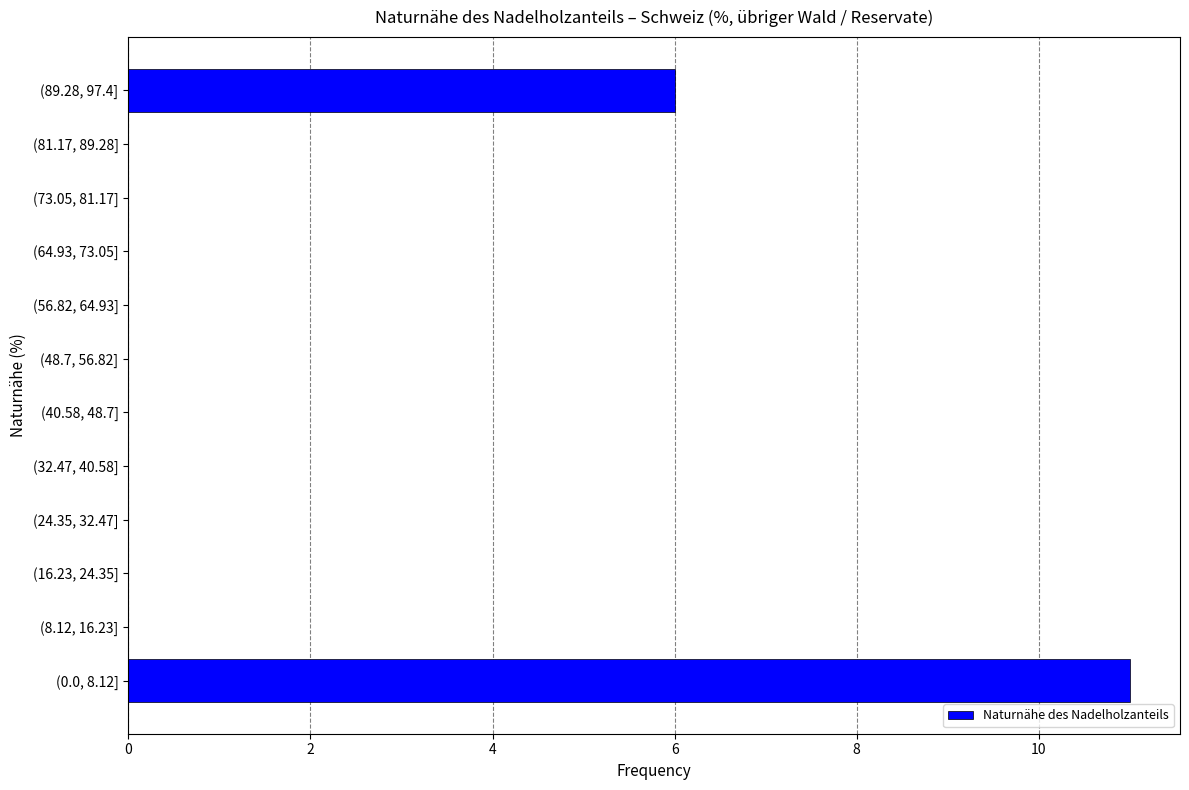

Reading bottom to top, what are all the values shown in this chart?

(0.0, 8.12]=11	(8.12, 16.23]=0	(16.23, 24.35]=0	(24.35, 32.47]=0	(32.47, 40.58]=0	(40.58, 48.7]=0	(48.7, 56.82]=0	(56.82, 64.93]=0	(64.93, 73.05]=0	(73.05, 81.17]=0	(81.17, 89.28]=0	(89.28, 97.4]=6